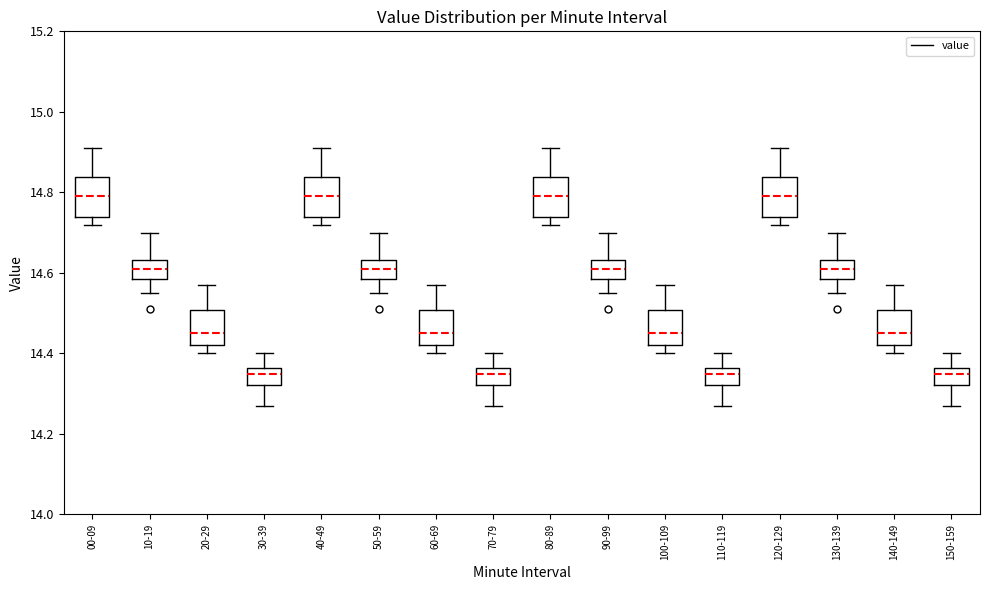

Where is the upper edge of the box for 40-49 on the y-axis? The values are not printed on the chart, so give them approximately, as read against the axis.

14.84